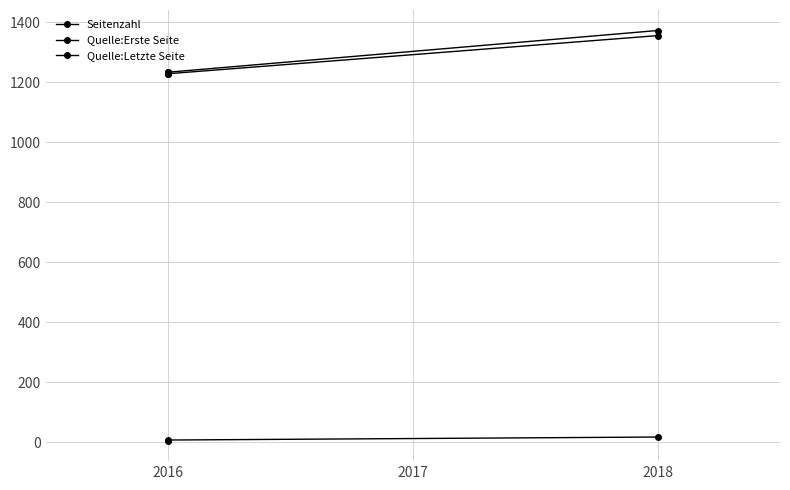

Is this an area chart (filled region under the line)?

No